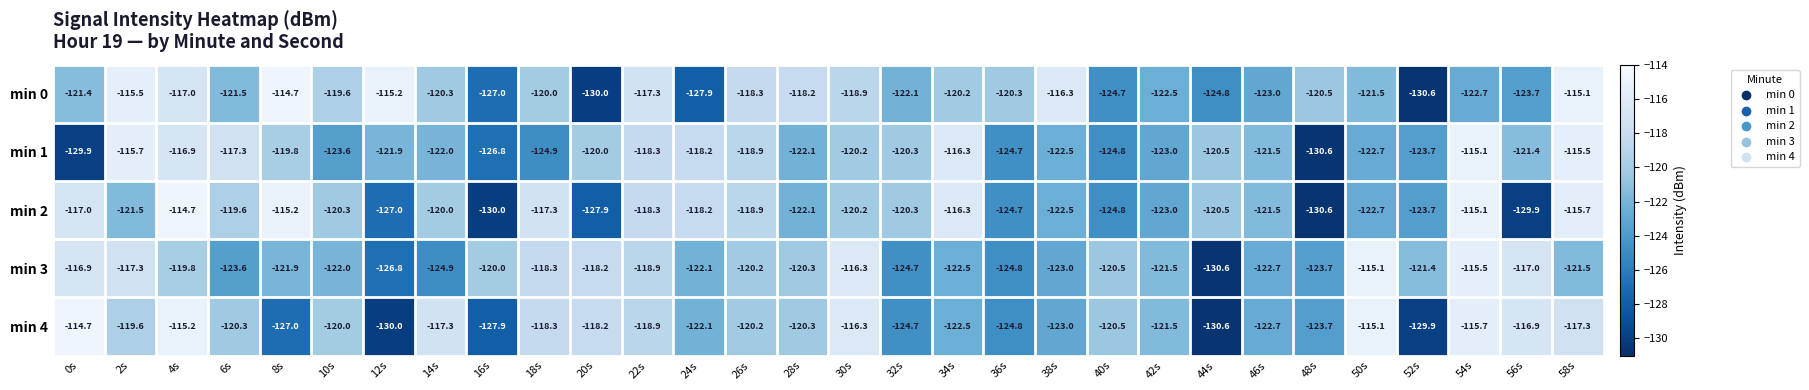

At how many categories does at least one series exceed -125?

30